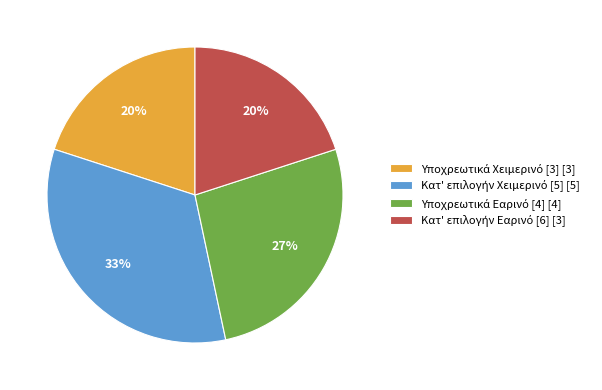

How many slices are in this pie chart?

4